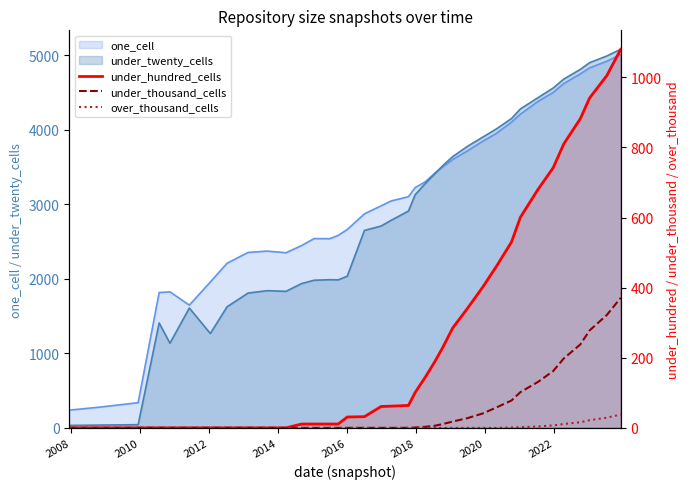

True or false: over_thousand_cells and under_hundred_cells cross at least once.

False